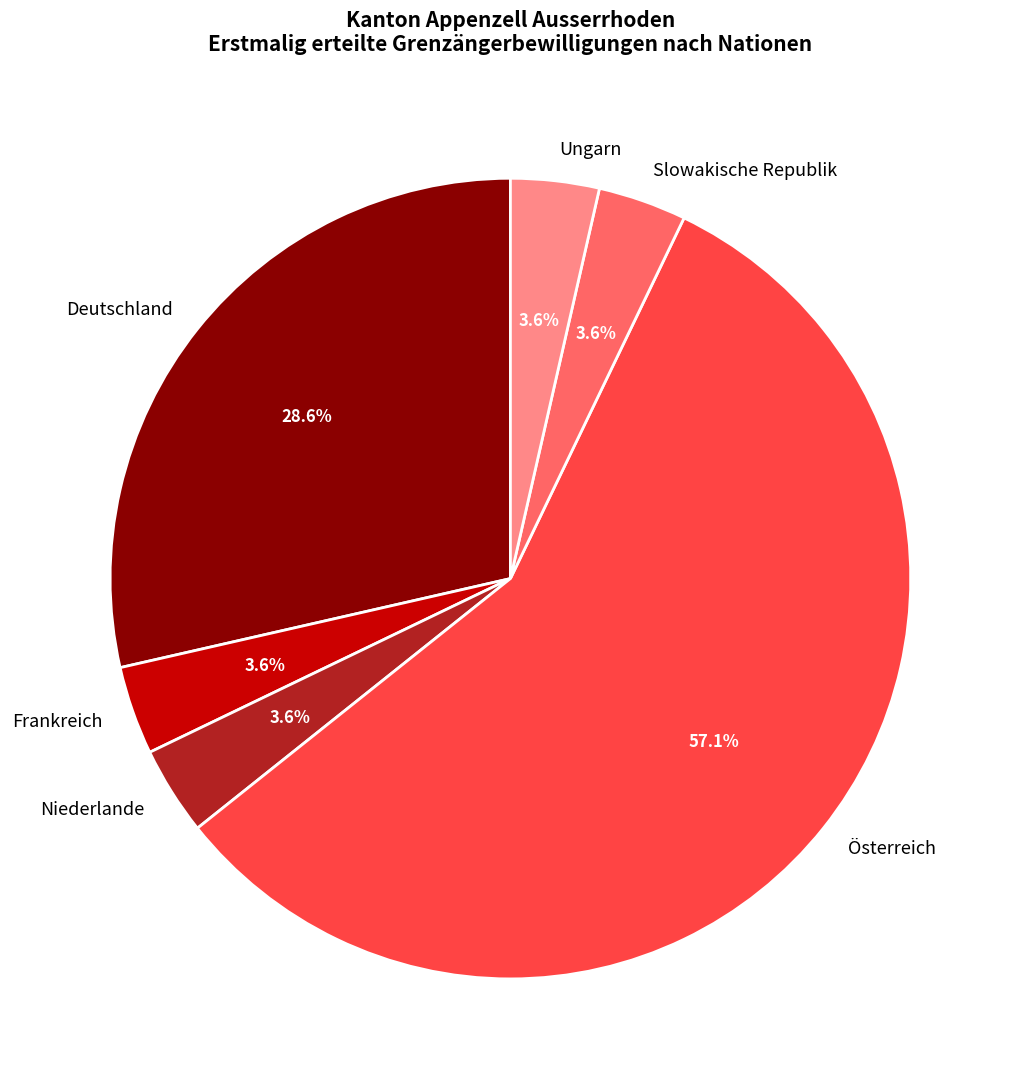

Which slice is the largest?

Österreich